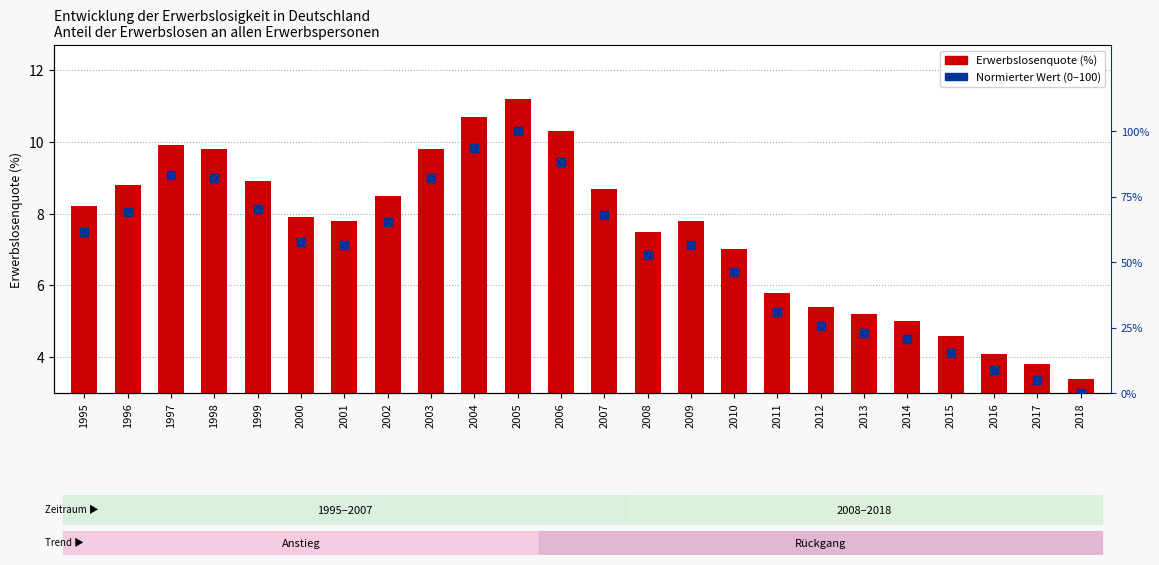

What is the total value across all series at 2002?

70.9